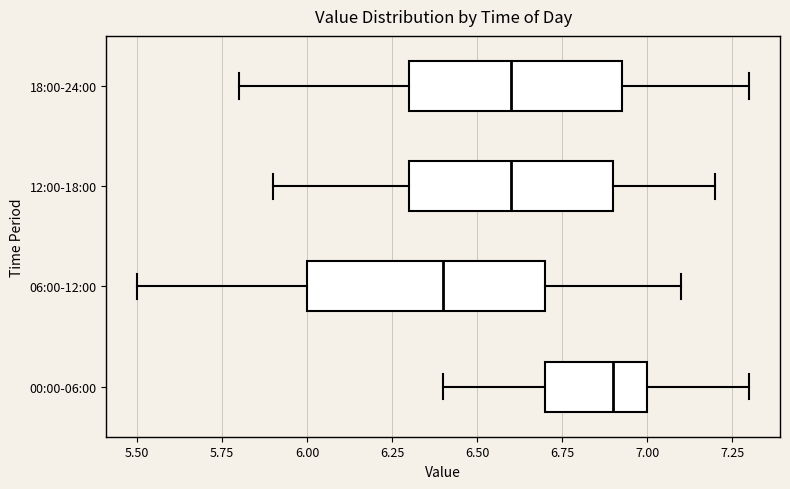

Where is the right edge of the box for 00:00-06:00 on the x-axis? The values are not printed on the chart, so give them approximately, as read against the axis.

7.00